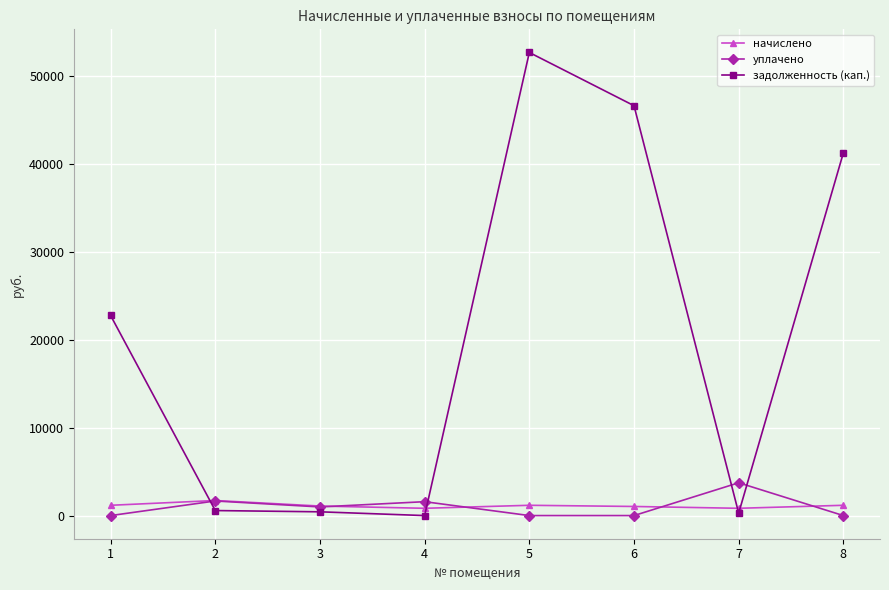

Which series has the widest spread of values?

задолженность (кап.)